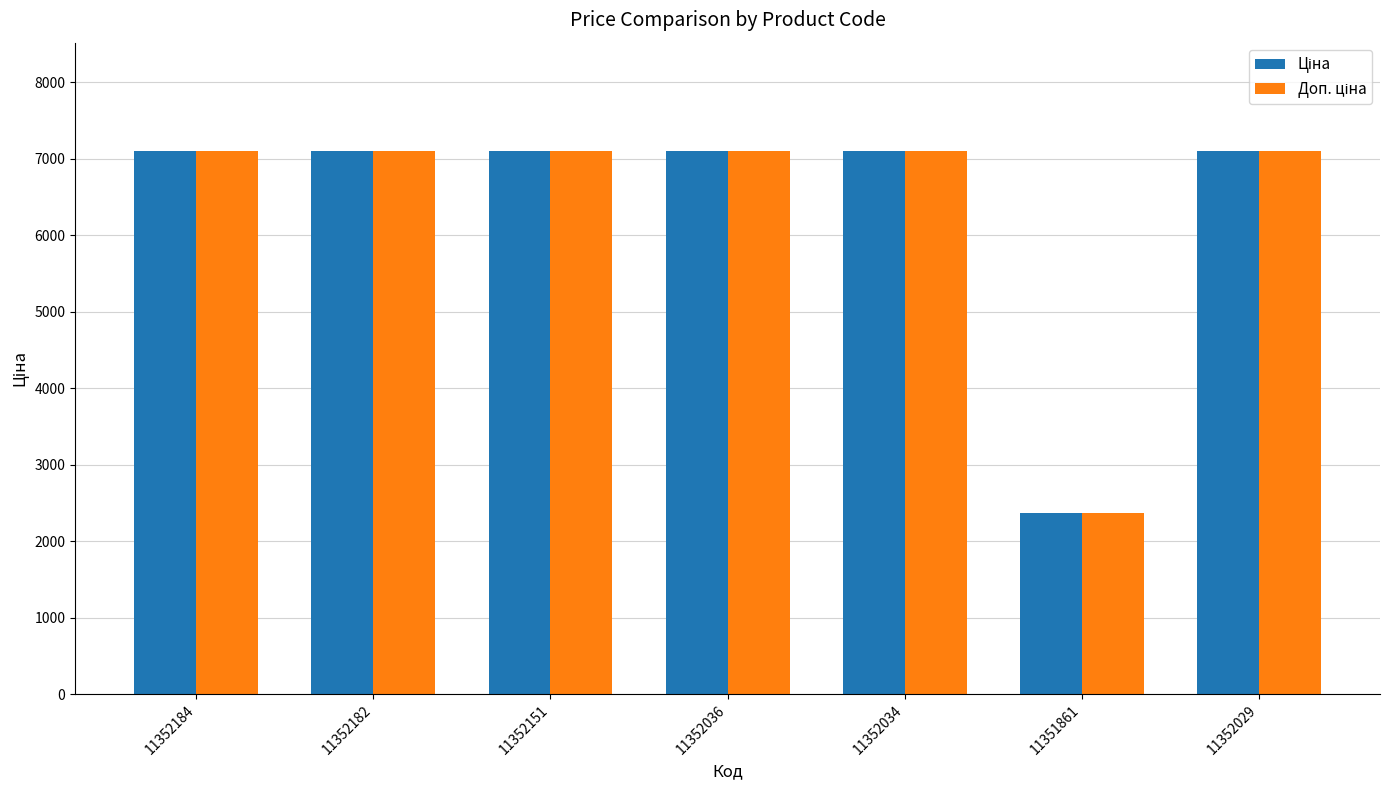

At how many categories does at least one series exceed 4846?

6